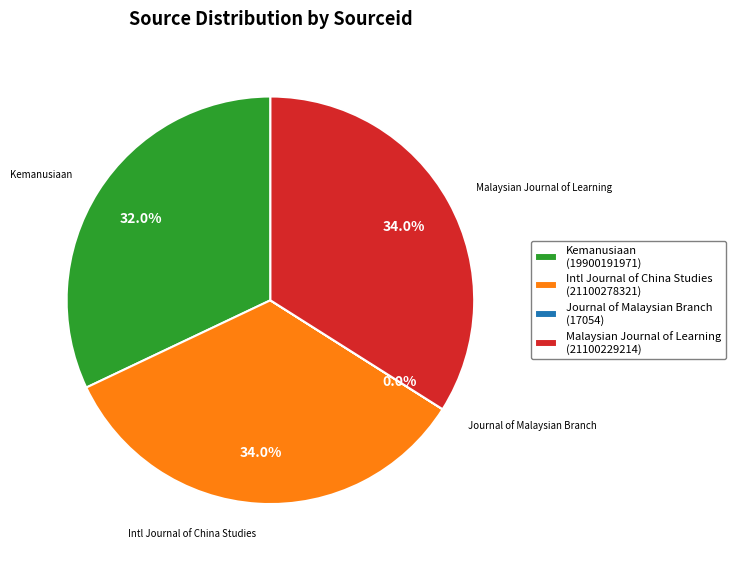

What is the ratio of the value at Kemanusiaan (19900191971) to the value at Malaysian Journal of Learning (21100229214)?

0.9